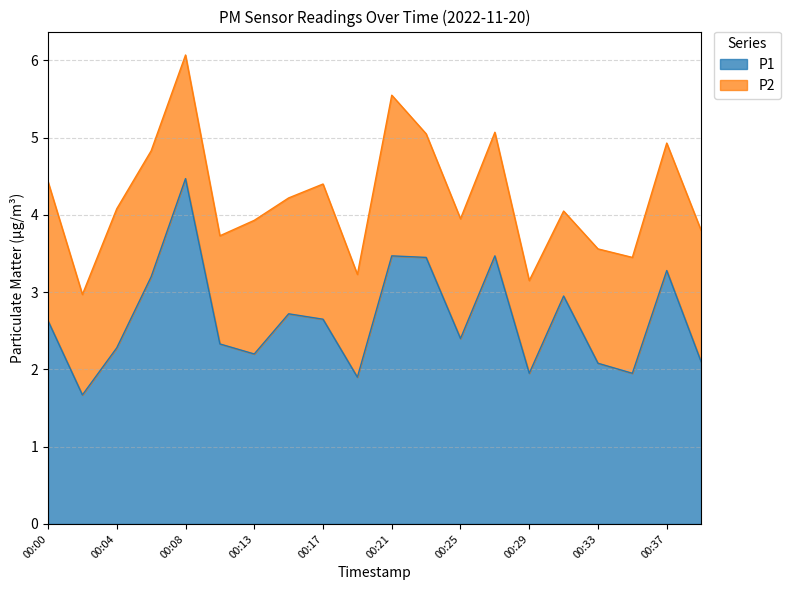

What is the difference between the values at 00:37 and 00:08?

1.2